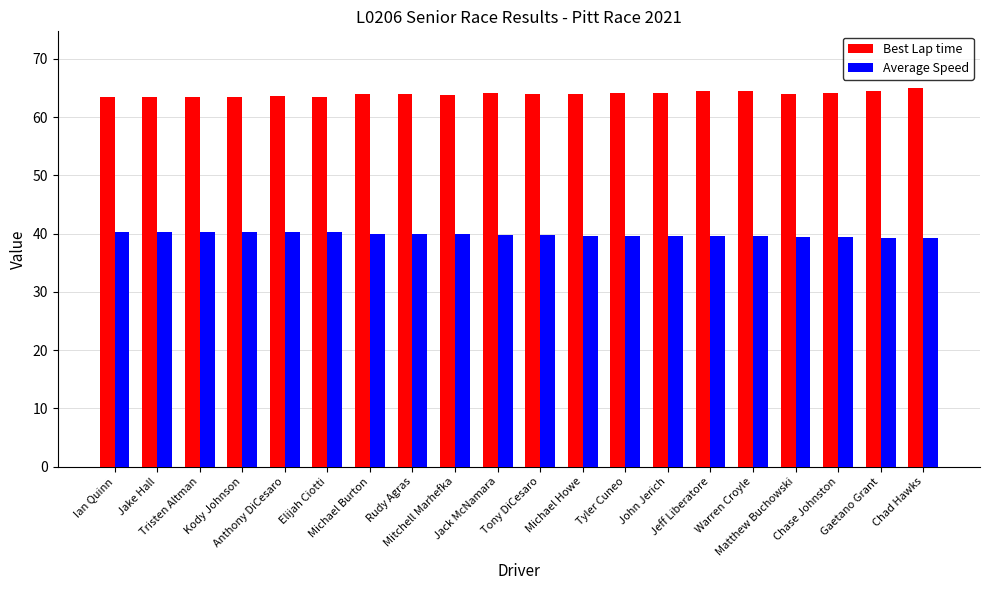

What is the sum of all Average Speed values?

796.2